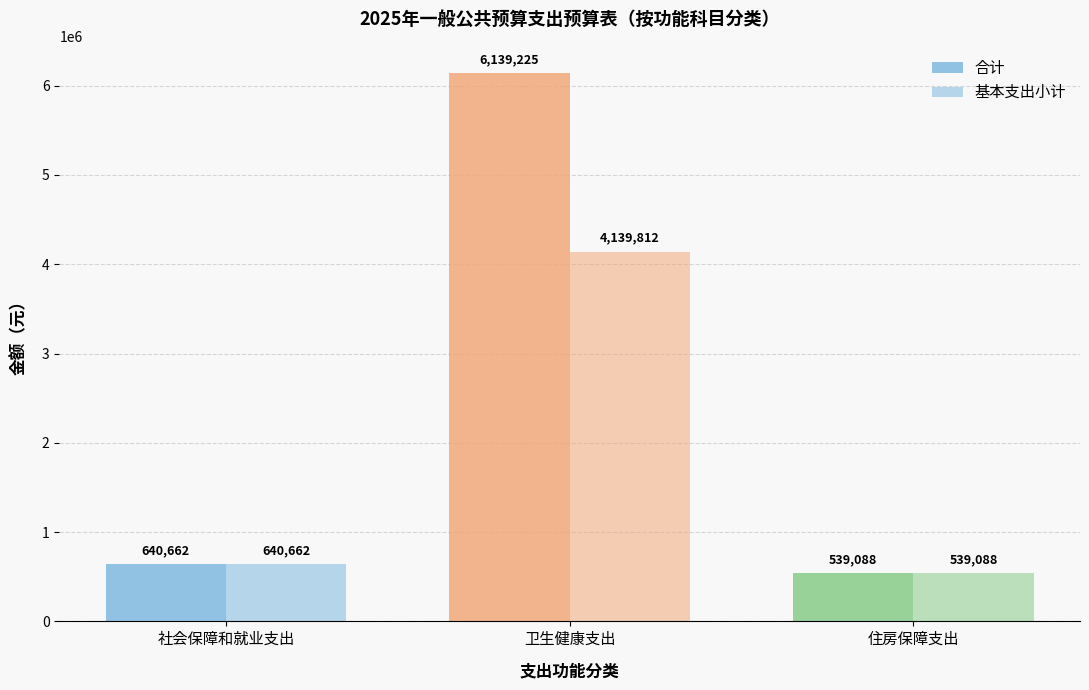

Reading left to right, what are all the values shown in this chart?

合计: 640662.0	6139224.8	539088.0
基本支出小计: 640662.0	4139812.3	539088.0